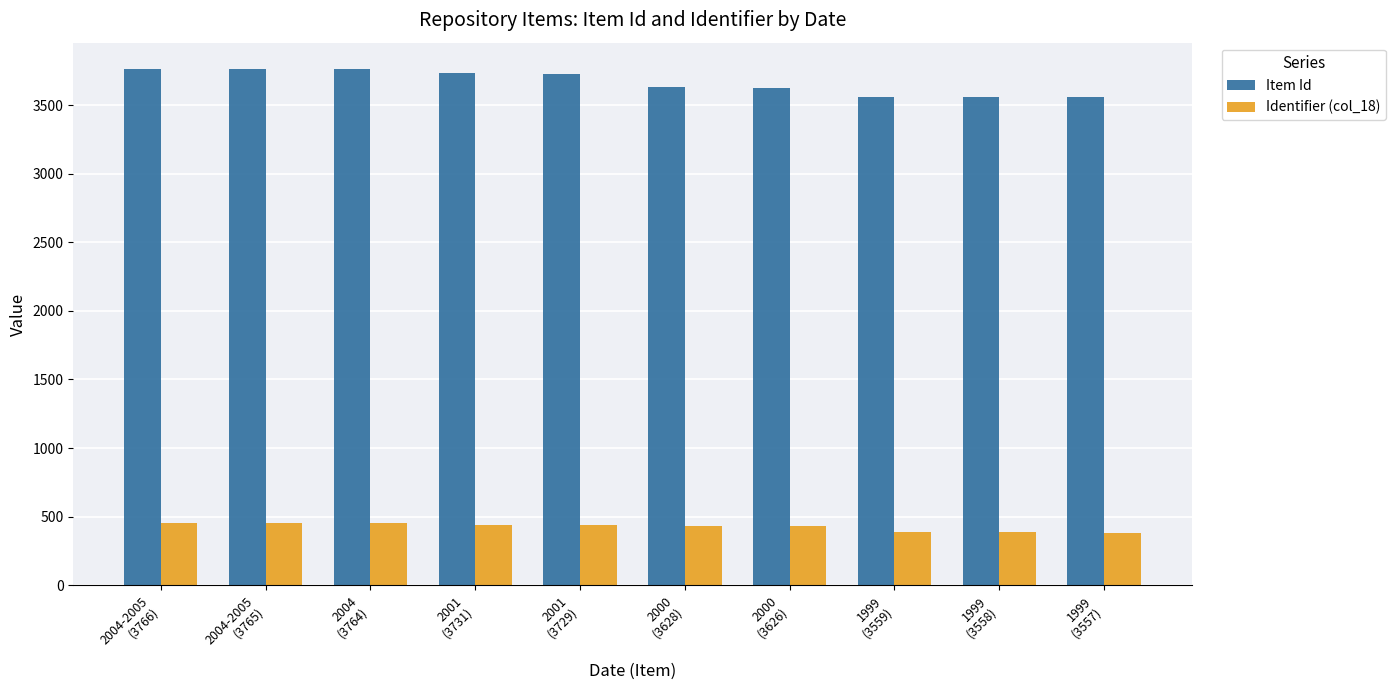

What is the maximum value shown in the chart?

3766